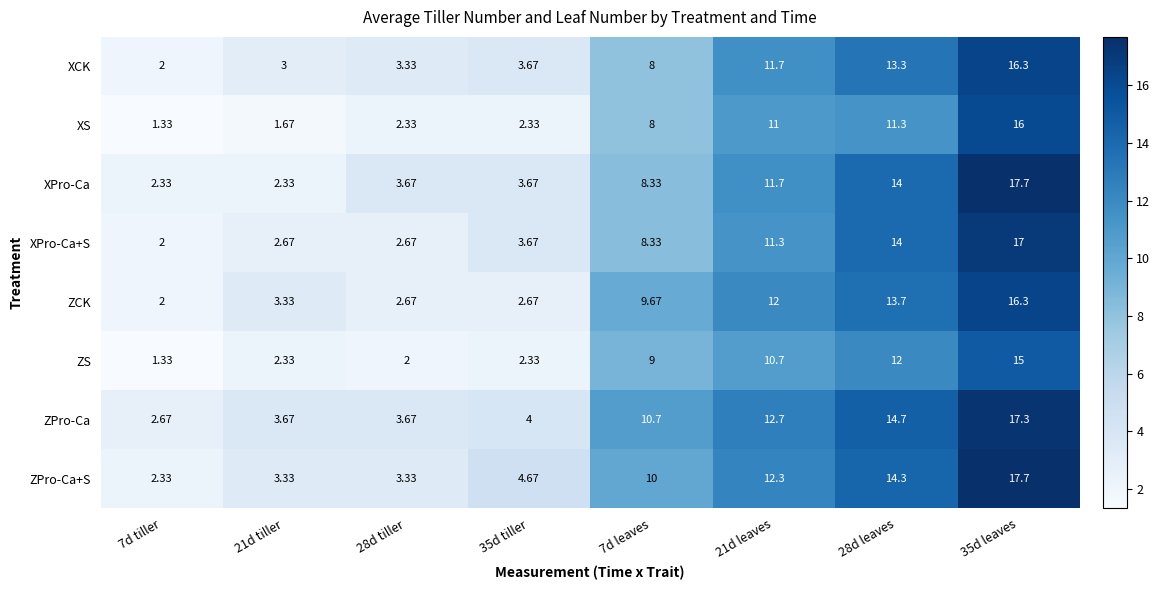

At how many categories does at least one series exceed 6?

4